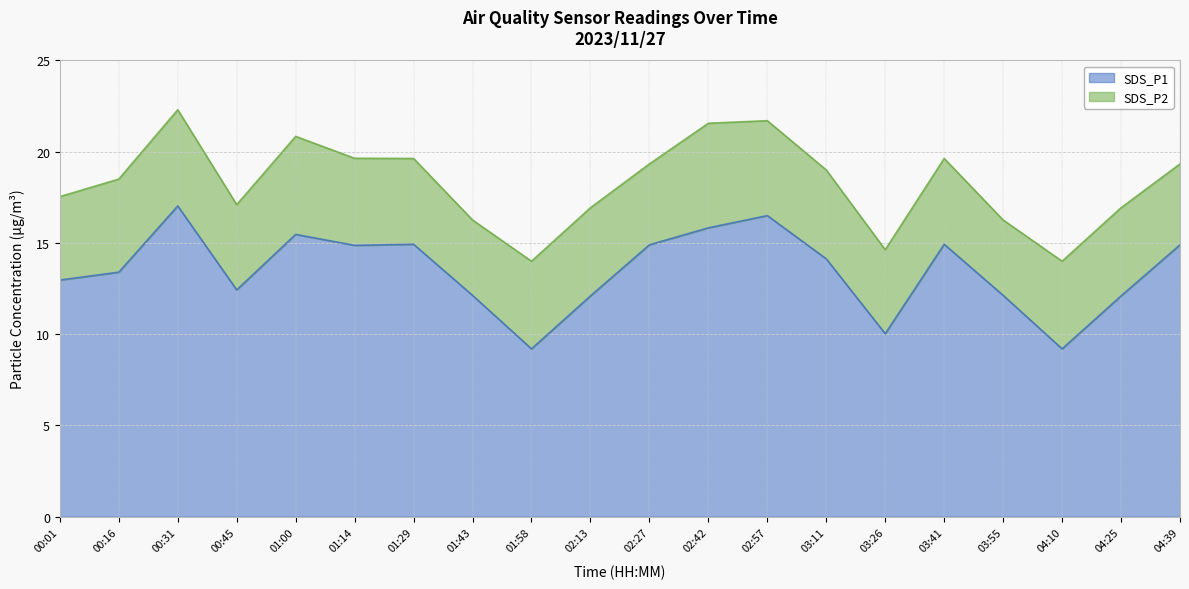

What is the greatest value displayed?

17.0